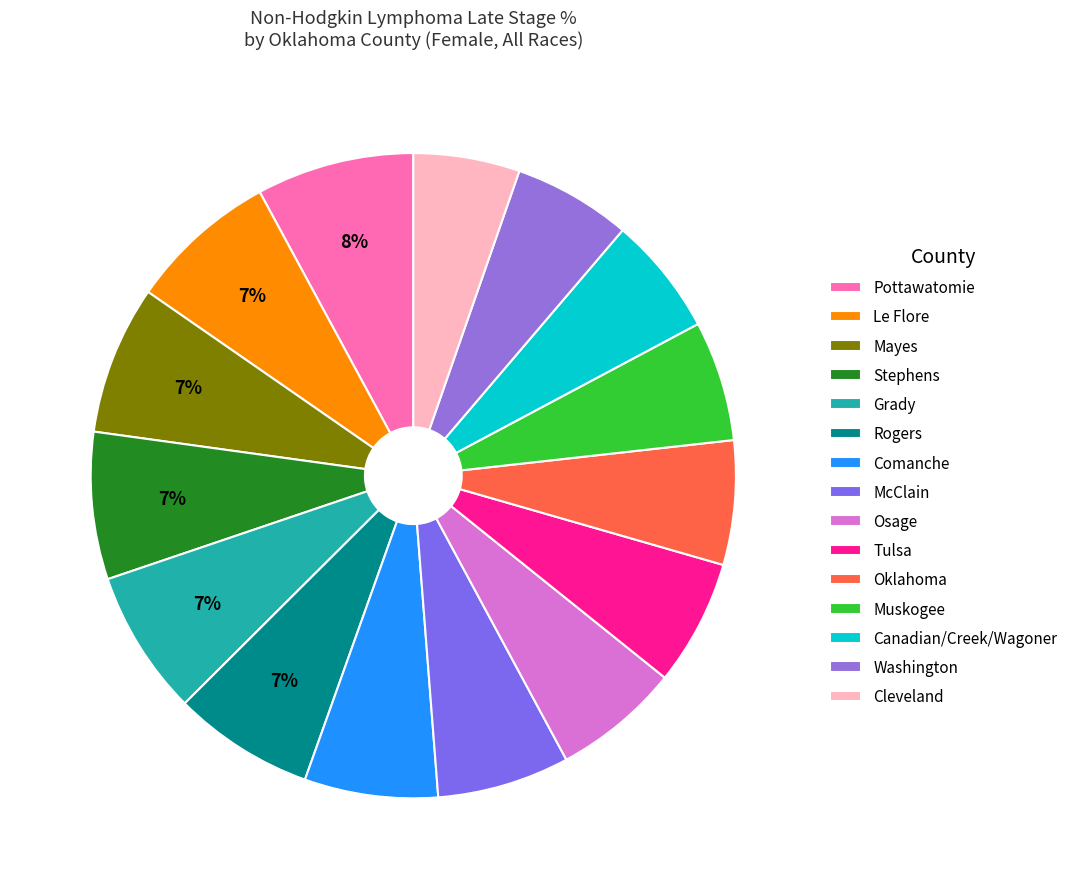

What percentage is the Stephens slice, to the nearest percent?

7%